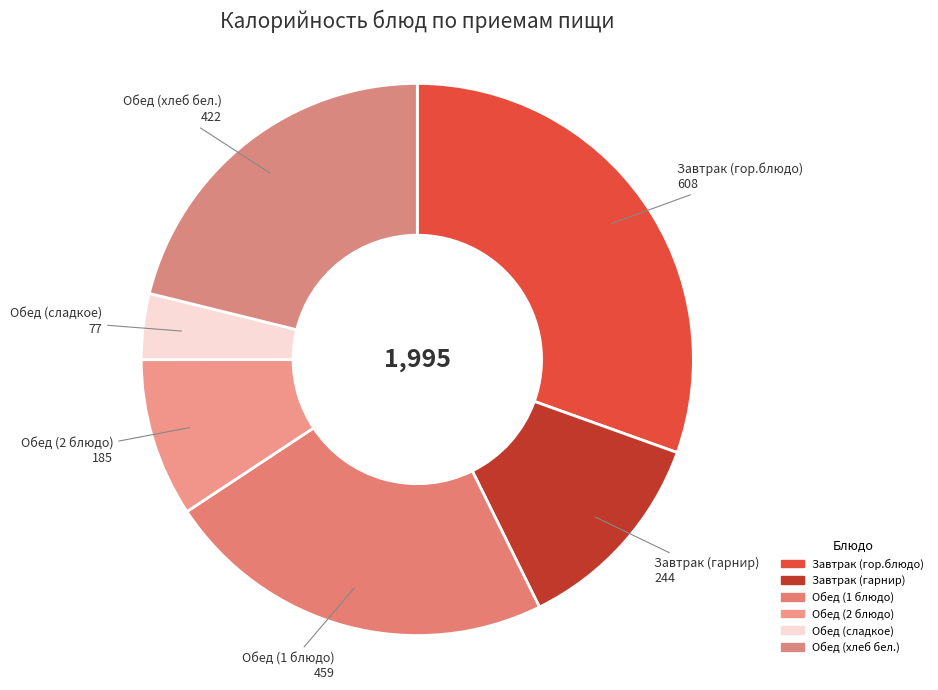

To the nearest percent, what is the difference between the Завтрак (гор.блюдо) and Обед (сладкое) slice percentages?

27%